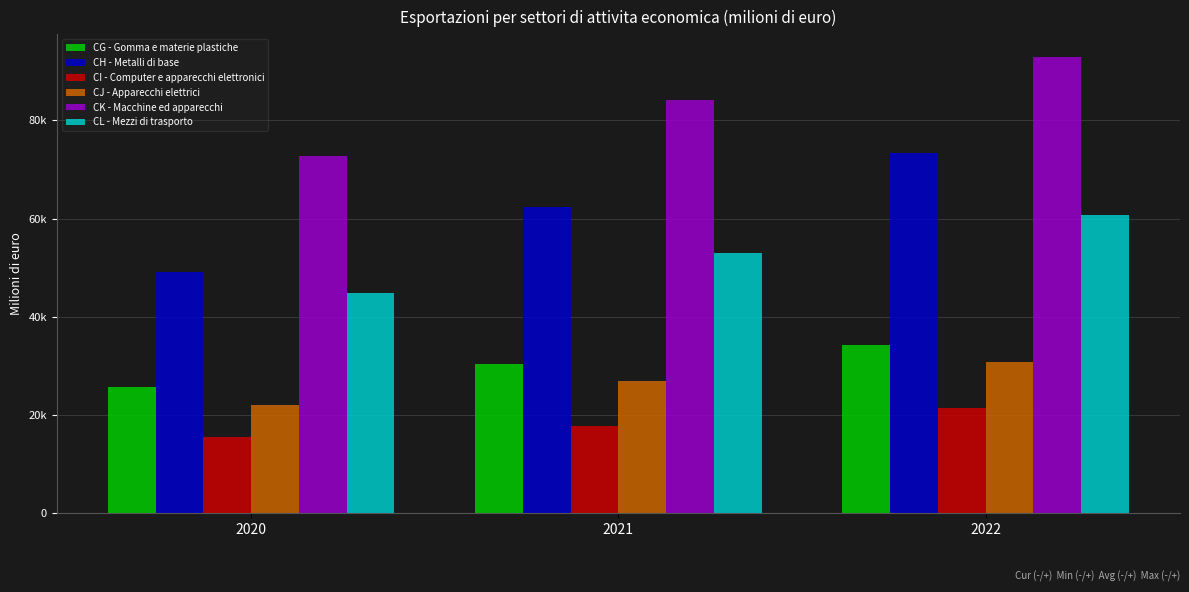

What are all the series names shown in the legend?

CG - Gomma e materie plastiche, CH - Metalli di base, CI - Computer e apparecchi elettronici, CJ - Apparecchi elettrici, CK - Macchine ed apparecchi, CL - Mezzi di trasporto